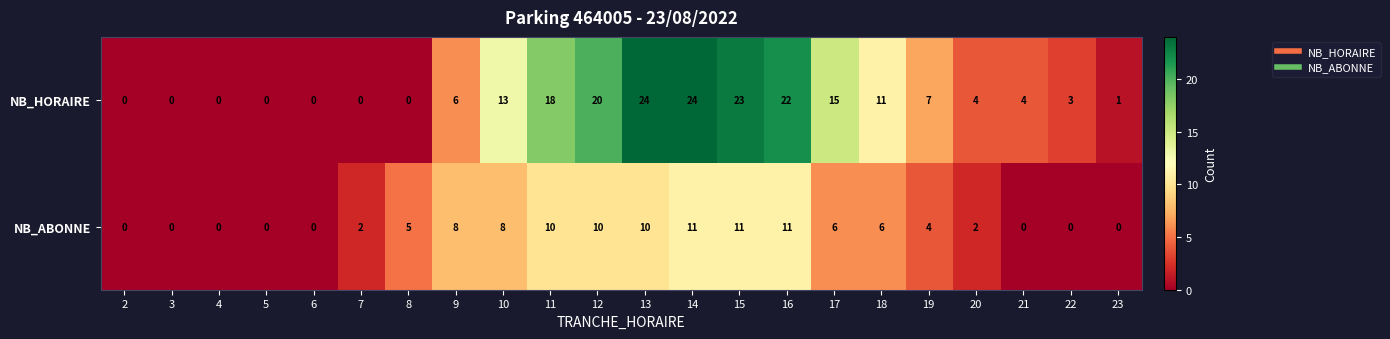

At which category is the sum across all series the highest?

14